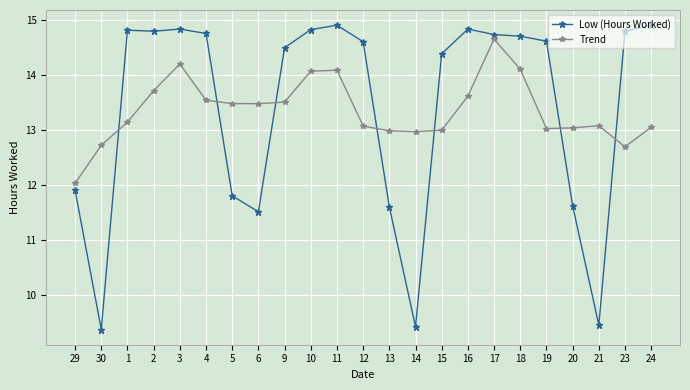

At 13, list the series in order from smallest to largest.

Low (Hours Worked), Trend